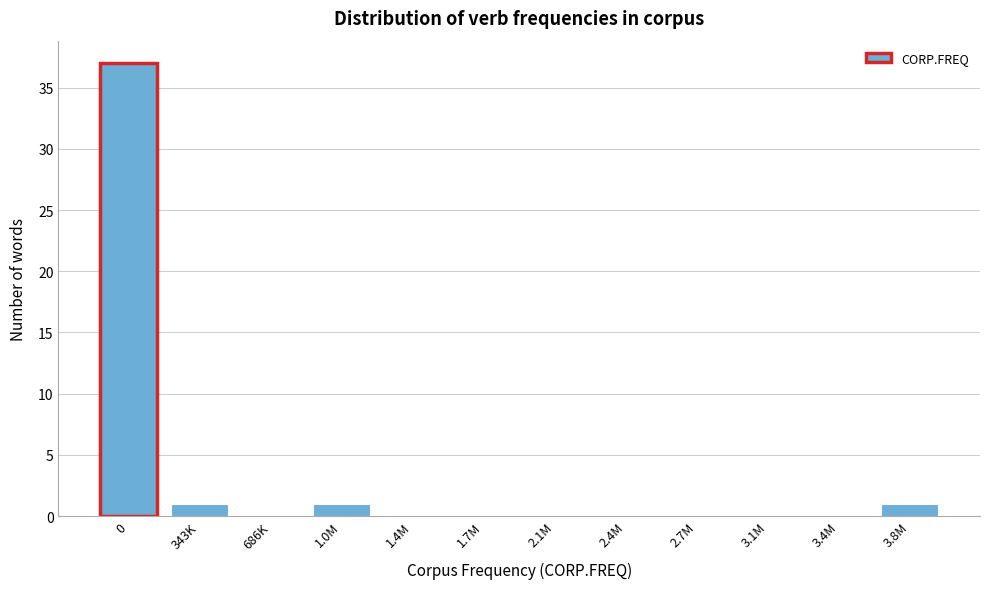

Reading left to right, extract all data points from this chart.

0=37	343K=1	686K=0	1.0M=1	1.4M=0	1.7M=0	2.1M=0	2.4M=0	2.7M=0	3.1M=0	3.4M=0	3.8M=1